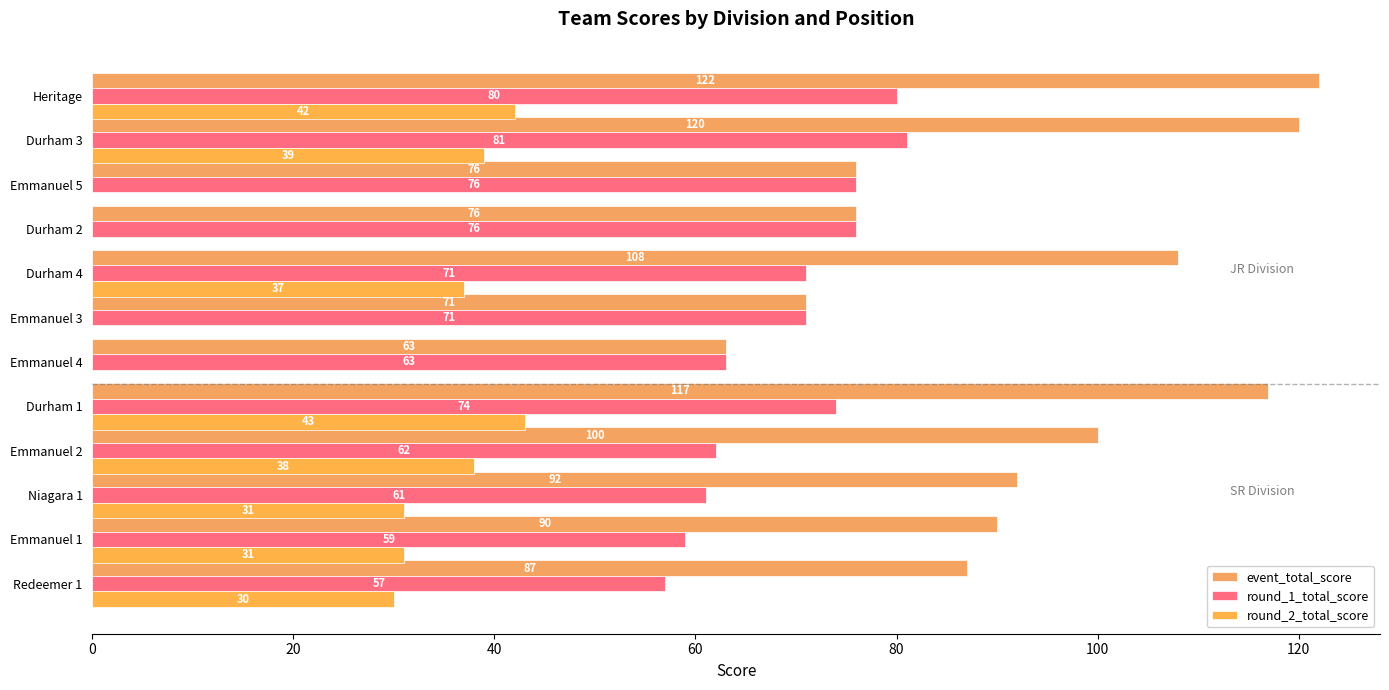

What is the value of the event_total_score bar at the 12th from the left?

122